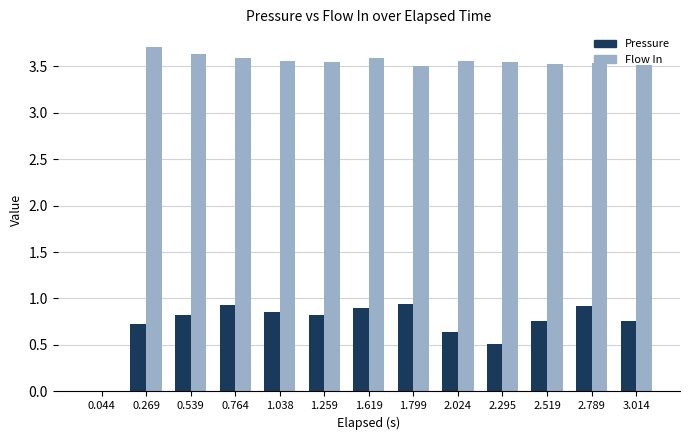

How many data points in Flow In are above 3?

12